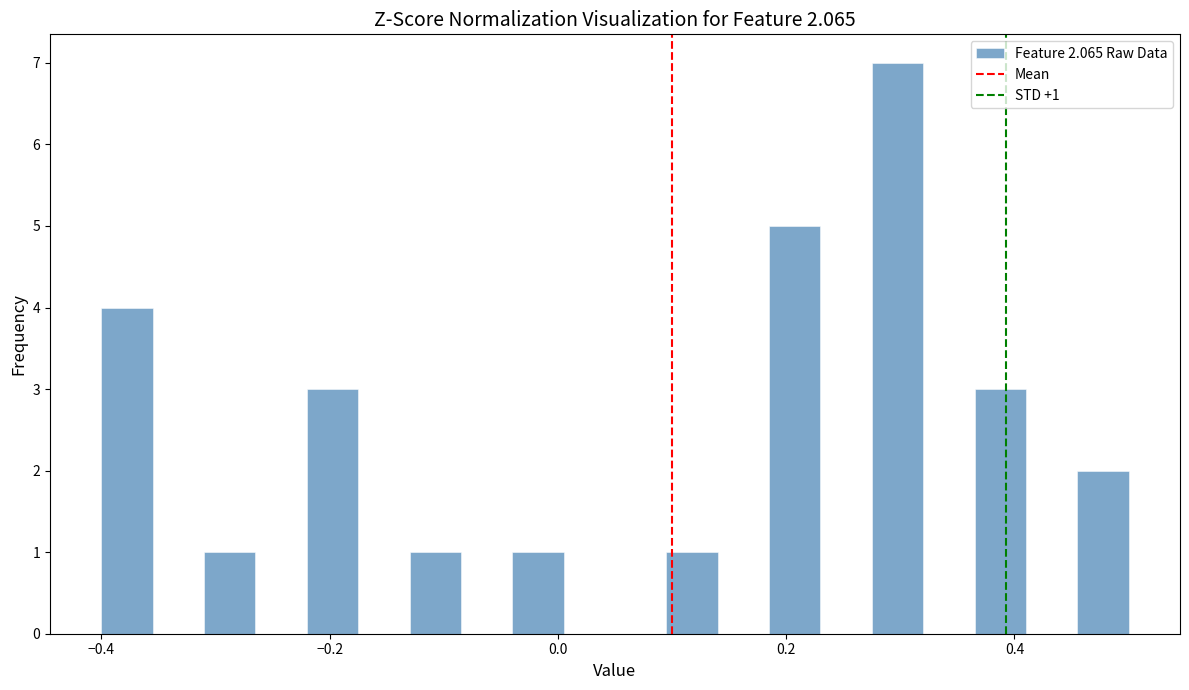

Read against the x-axis, roughly where is the centre of the tallest bar?

0.30